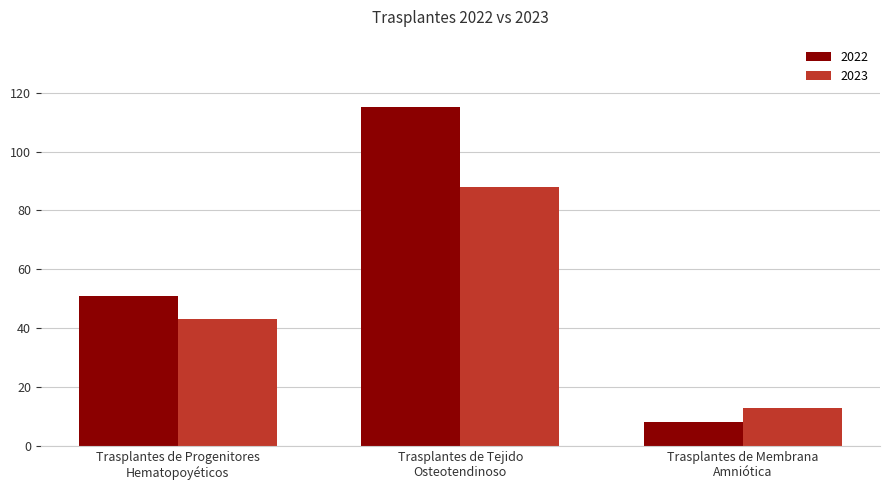

What value does the 2023 series have at Trasplantes de Tejido
Osteotendinoso, to the nearest 5?

90